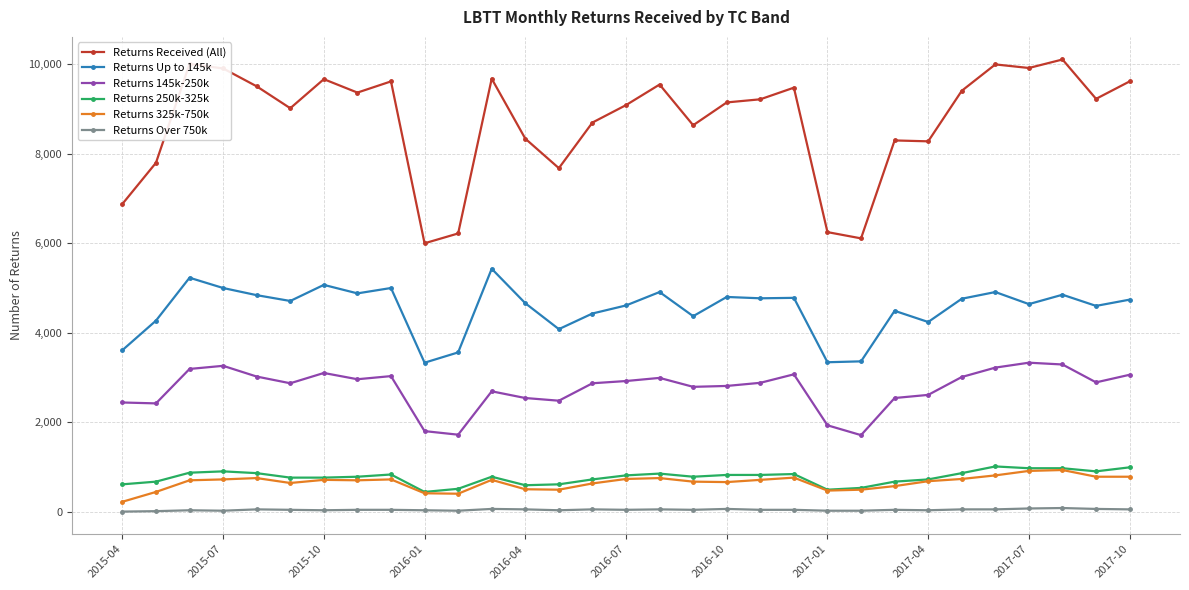

Which series has the widest spread of values?

Returns Received (All)